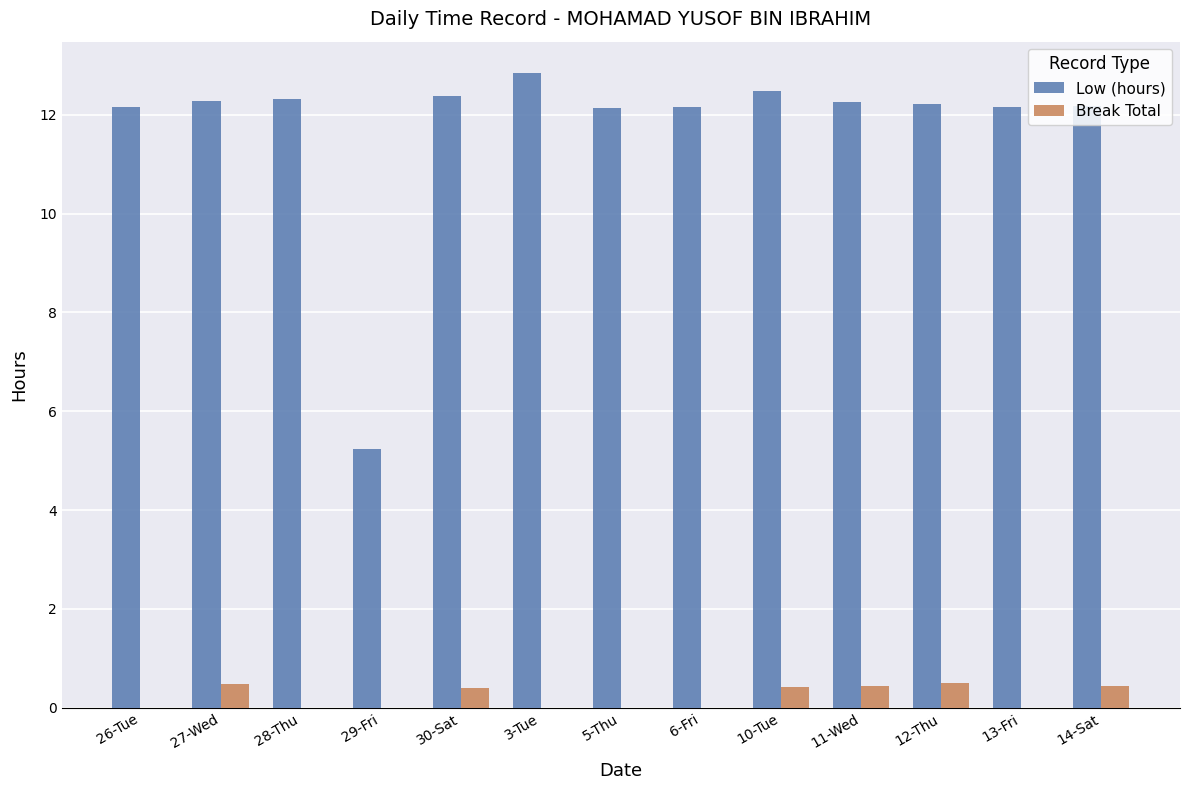

Which series has the largest total across all categories?

Low (hours)